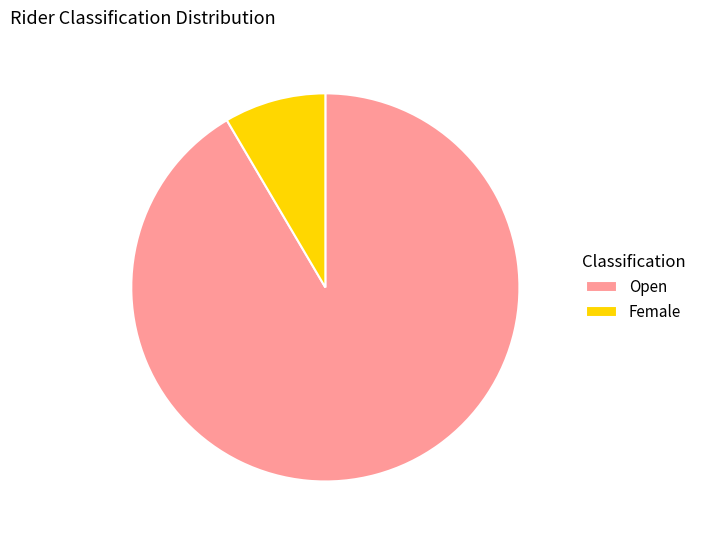

Is there any slice that represents more than half of the pie?

Yes